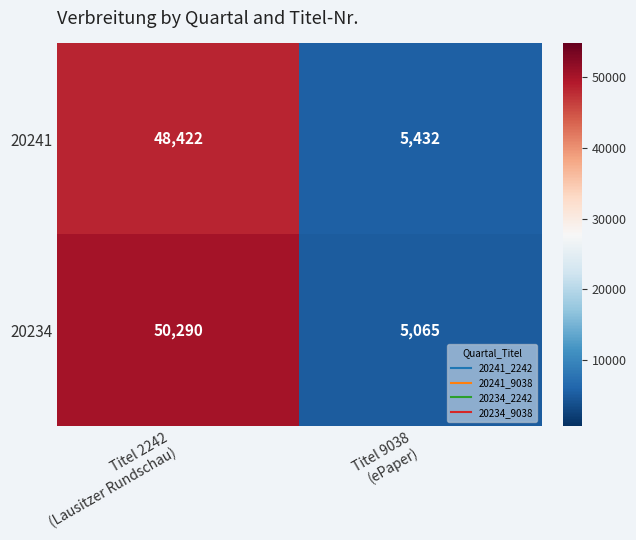

Which category has the lowest value across all series?

Titel 9038
(ePaper)